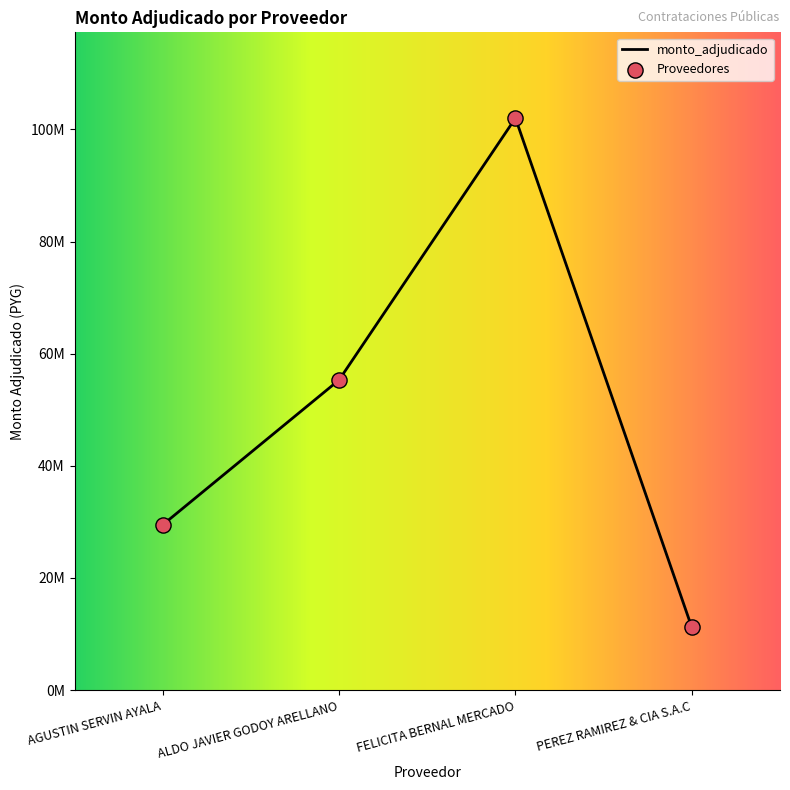

Between FELICITA BERNAL MERCADO and AGUSTIN SERVIN AYALA, which is larger?

FELICITA BERNAL MERCADO